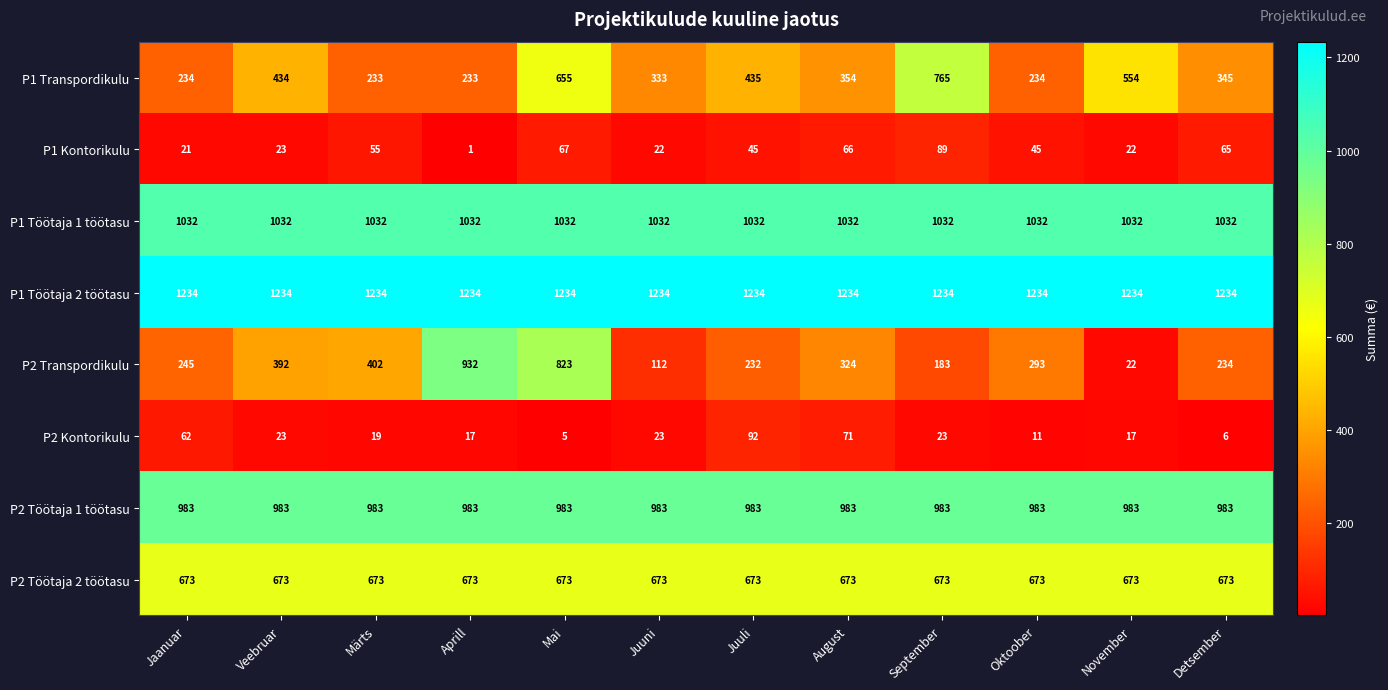

What is the maximum value for P2 Transpordikulu?

932